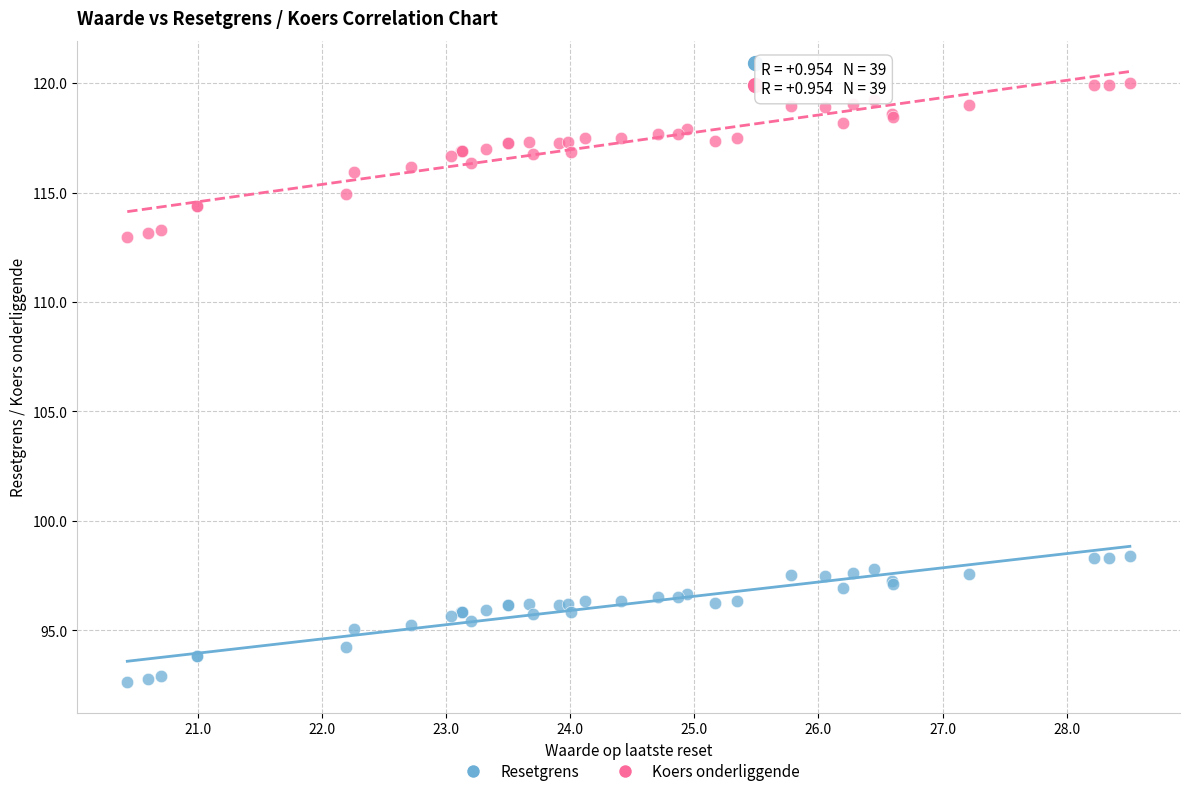

Which series has the widest spread of Y values?

Koers onderliggende